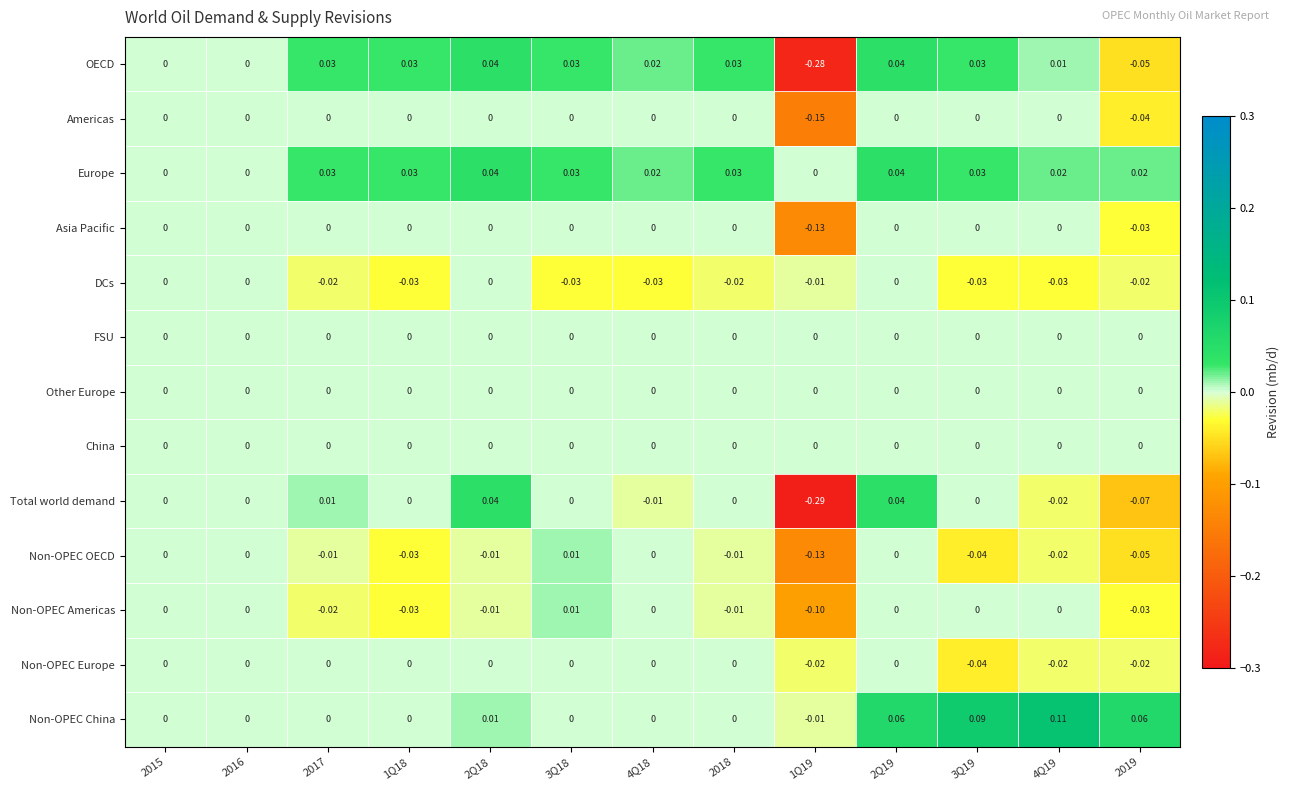

Which series has the widest spread of values?

Total world demand